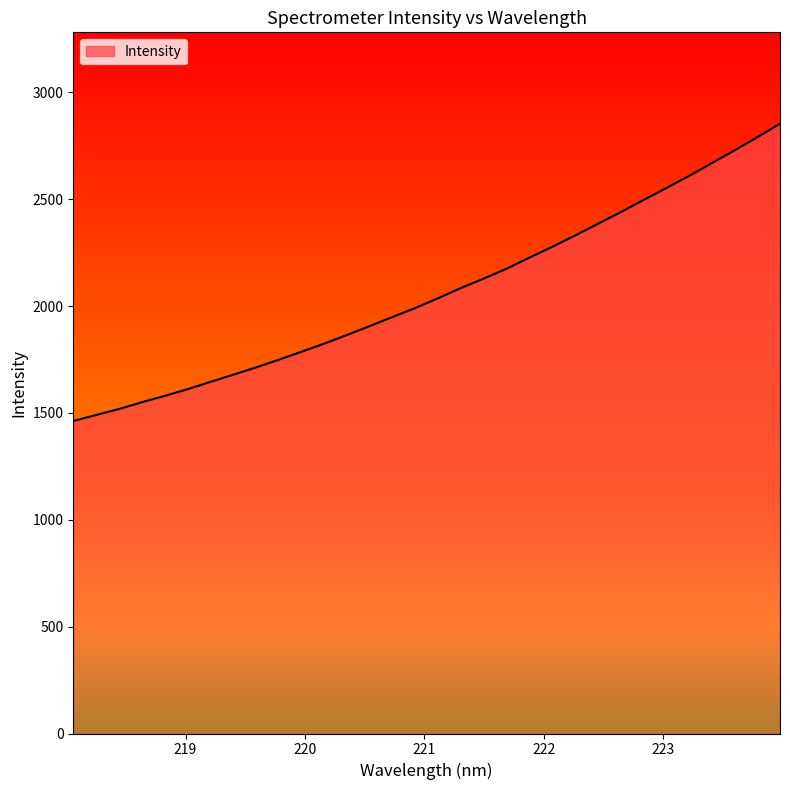

What is the minimum value shown in the chart?

1462.3